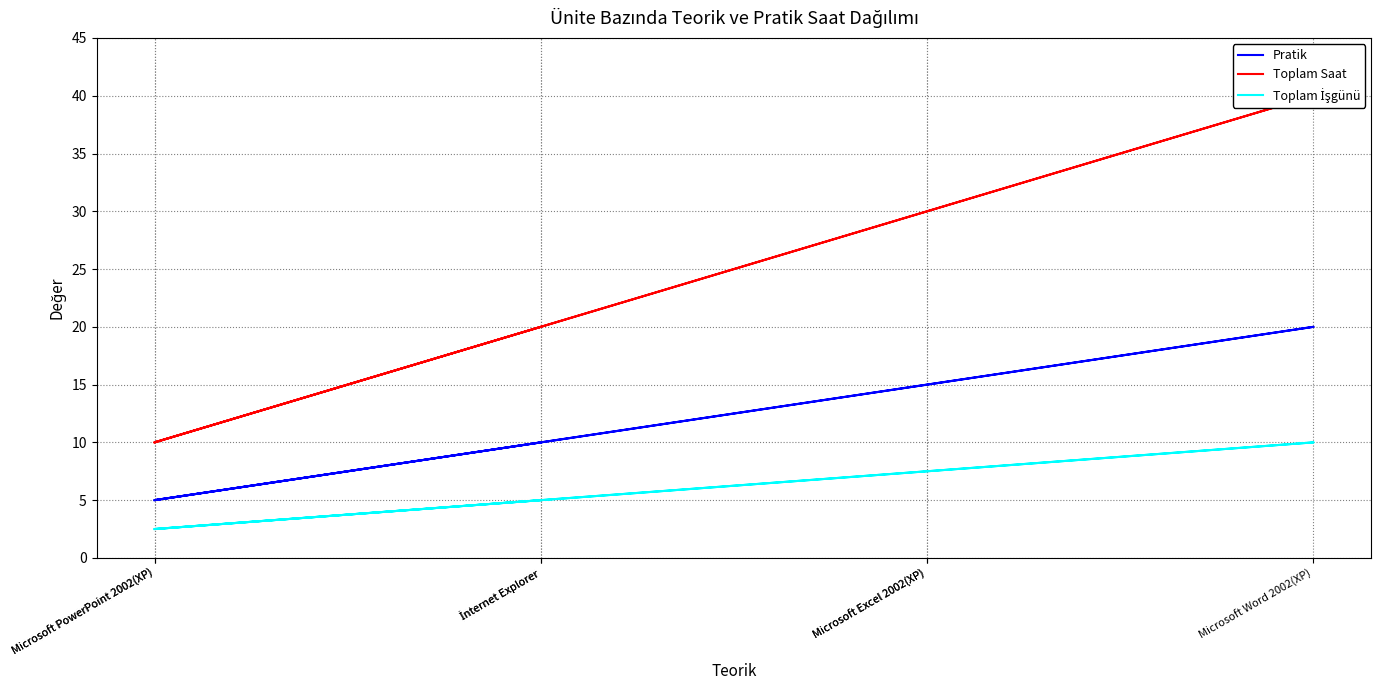

Which has a higher value, Microsoft PowerPoint 2002(XP) or İnternet Explorer?

İnternet Explorer